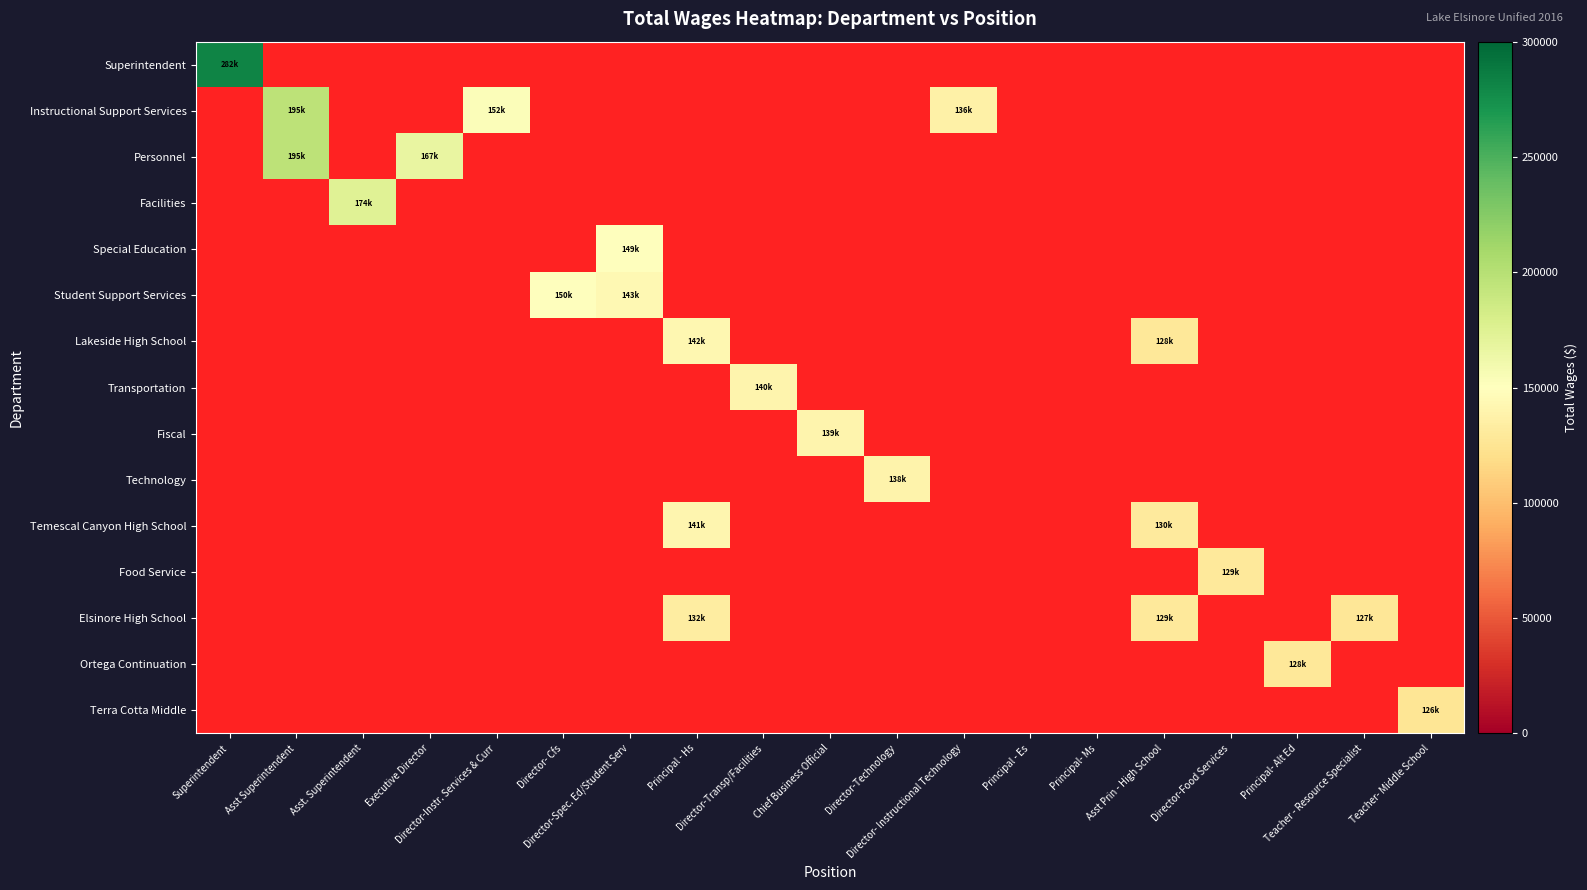

Rank the categories by Lakeside High School value from lowest to highest.

Superintendent, Asst Superintendent, Asst. Superintendent, Executive Director, Director-Instr. Services & Curr, Director- Cfs, Director-Spec. Ed/Student Serv, Director-Transp/Facilities, Chief Business Official, Director-Technology, Director- Instructional Technology, Principal - Es, Principal- Ms, Director-Food Services, Principal- Alt Ed, Teacher - Resource Specialist, Teacher- Middle School, Asst Prin - High School, Principal - Hs